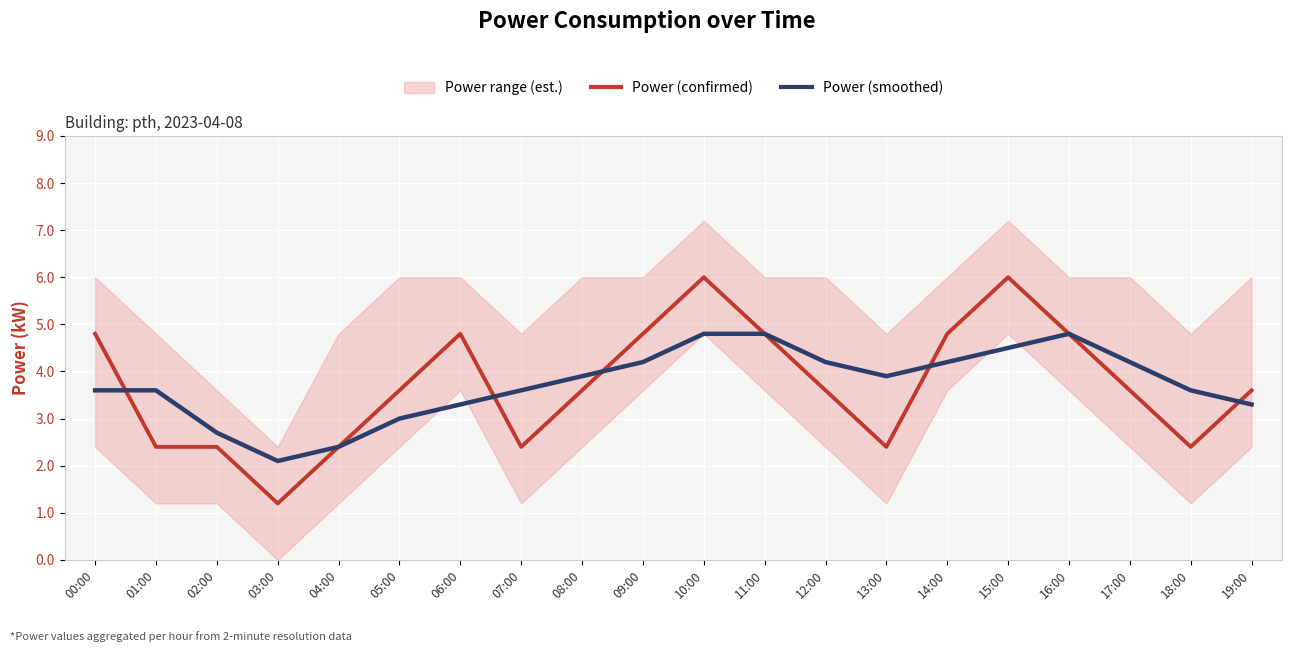

The Power (smoothed) series shows 4.8 at 11:00. True or false?

True